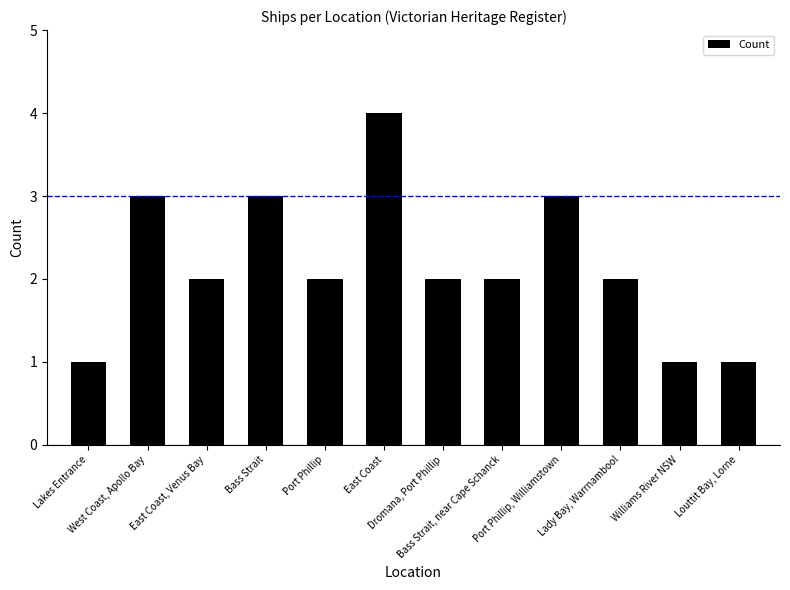

How many bars are there in total?

12